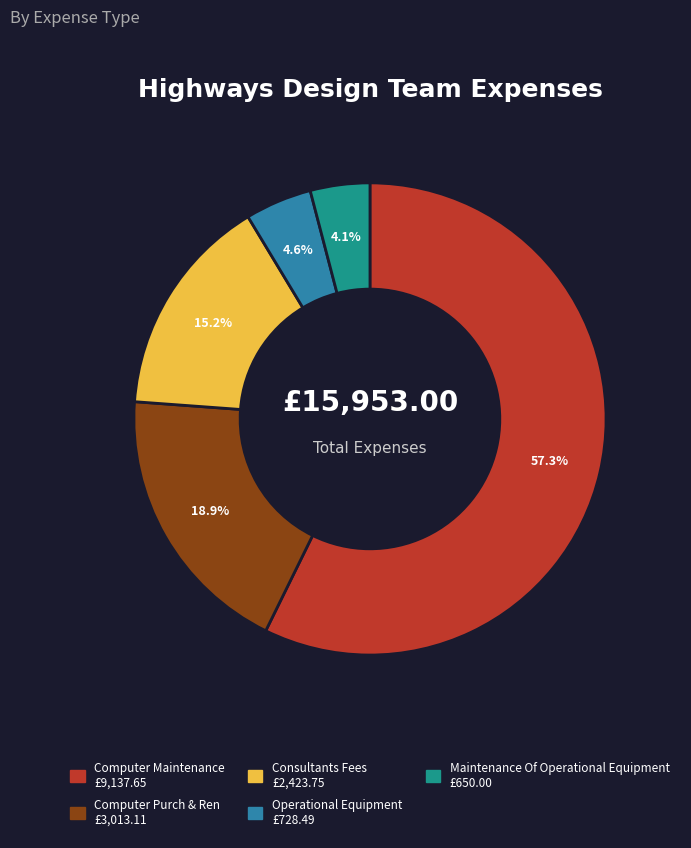

Does any single category account for the majority?

Yes